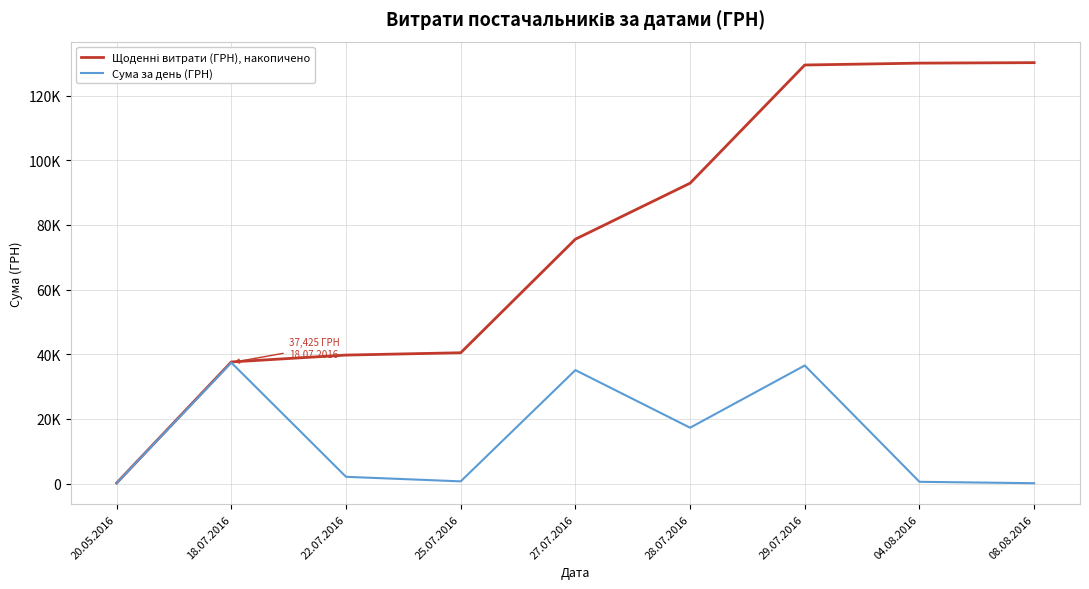

Reading right to left, transcribe all the data shown in this chart.

Щоденні витрати (ГРН), накопичено: 130180.8	130031.8	129452.6	92905.6	75598.6	40483.6	39765.6	37643.0	218.0
Сума за день (ГРН): 149.0	579.2	36547.0	17307.0	35115.0	718.0	2122.6	37425.0	218.0